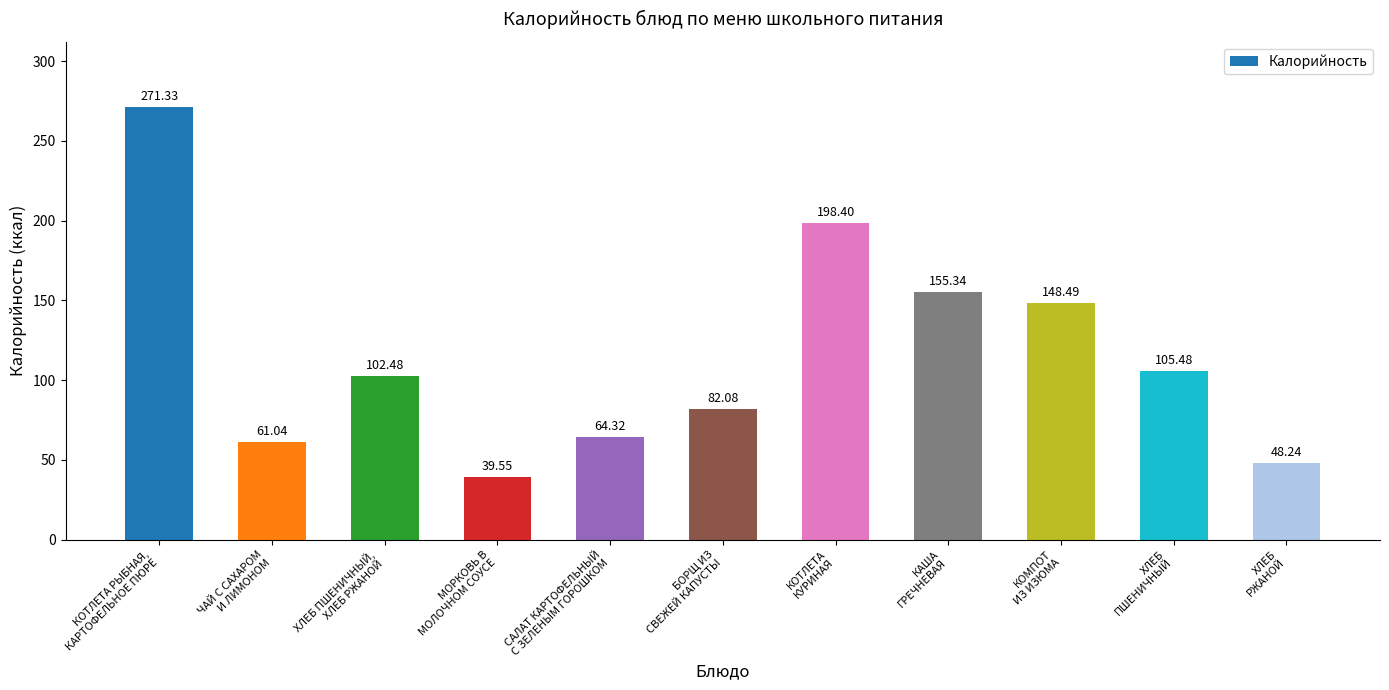

What is the difference between the second highest and second lowest values?

150.2